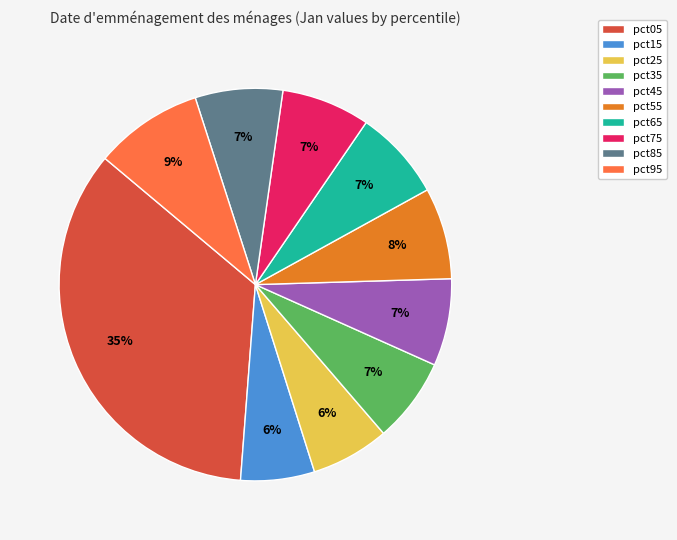

The pct45 slice represents 7% of the pie. True or false?

True